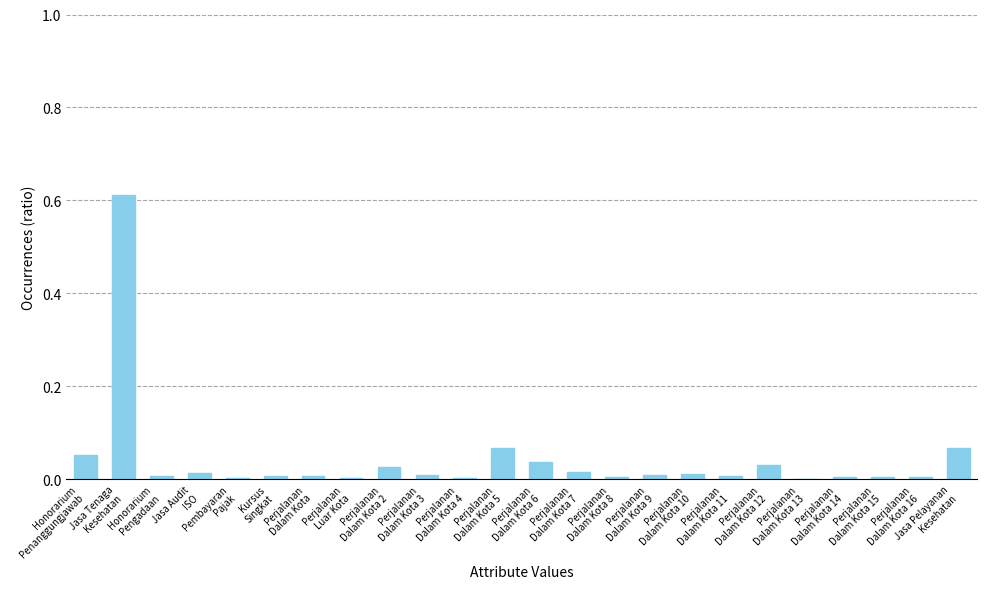

Are the bars horizontal?

No